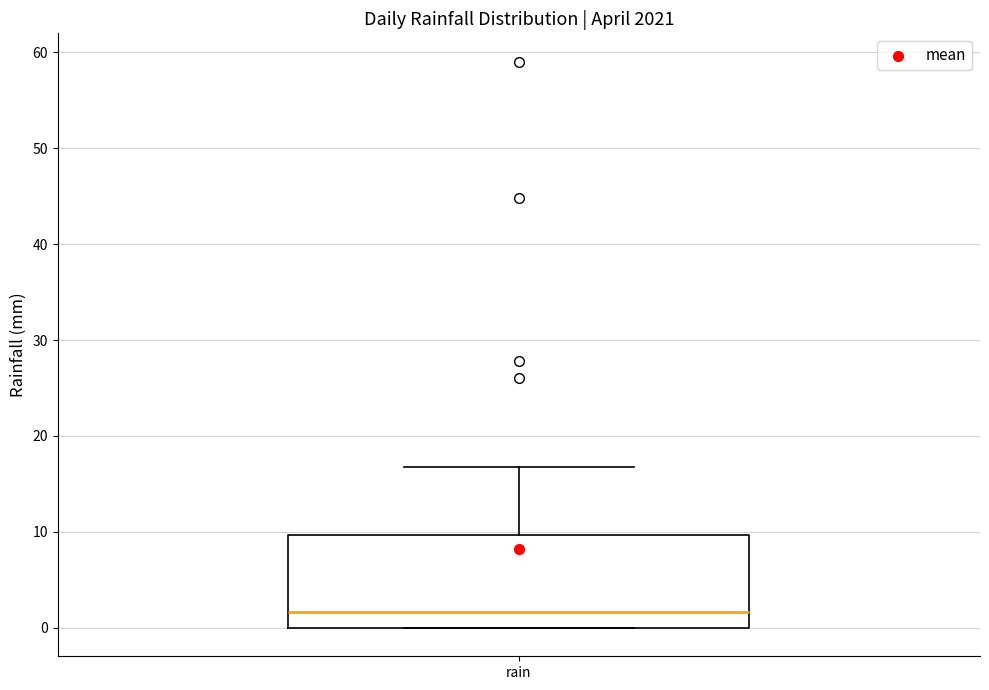

Read this box plot against the y-axis: the position of the median line, the range covered by the box, and the ends of both whiskers. The values are not printed on the chart, so give them approximately, as read against the axis.

median 2, box 0 to 10, whiskers 0 to 17